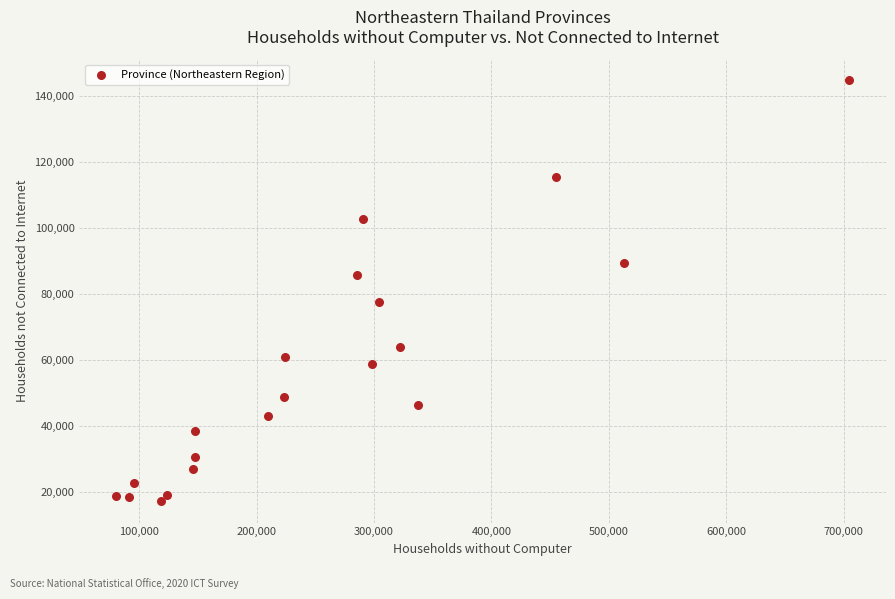

What is the range of Y values (max minus min)?

127733